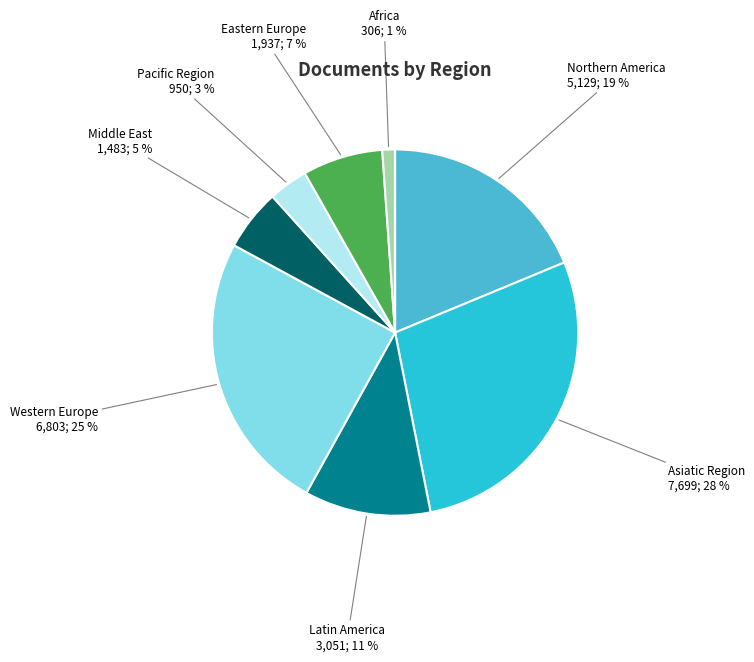

Is there a majority slice in this chart?

No